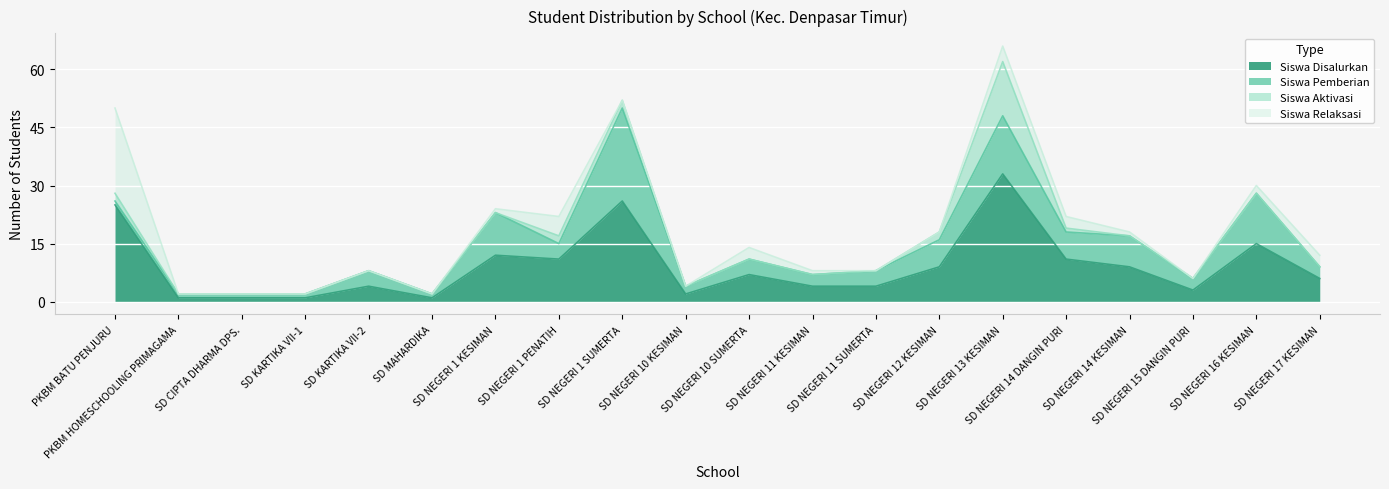

Between SD KARTIKA VII-1 and SD NEGERI 1 SUMERTA, which series saw the biggest shift?

Siswa Disalurkan